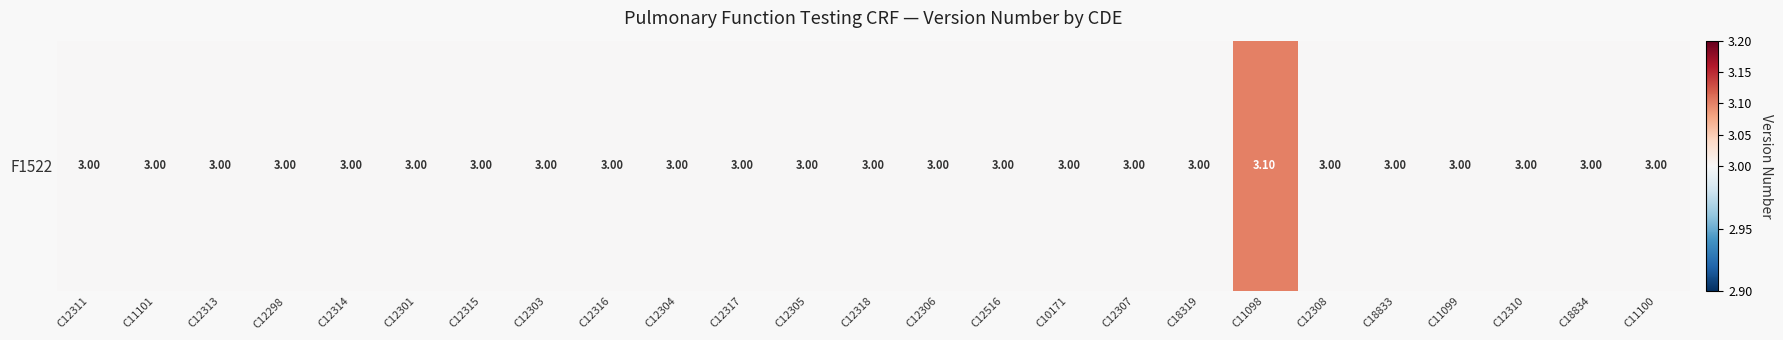

What is the smallest value displayed?

3.0